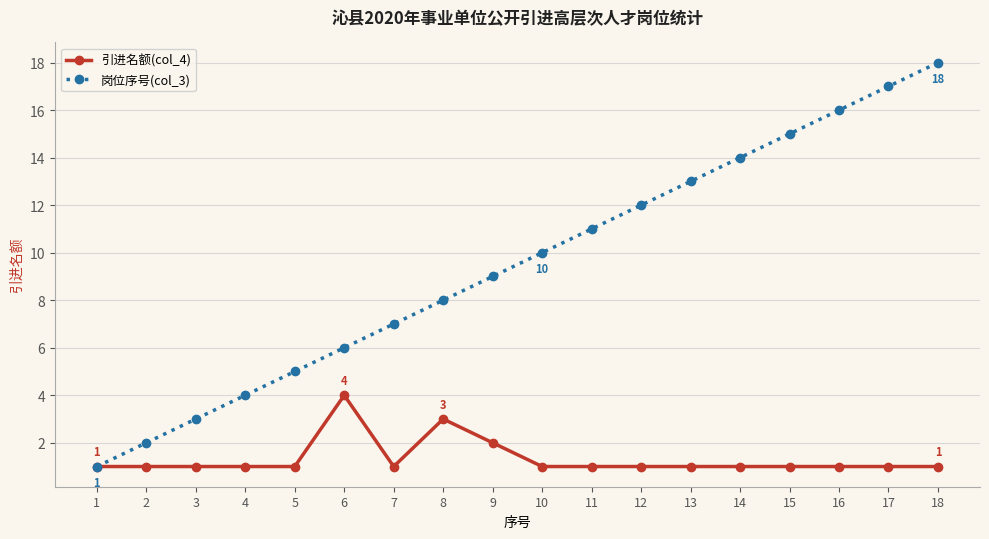

Where is 岗位序号(col_3) nearest to the value 9?

9